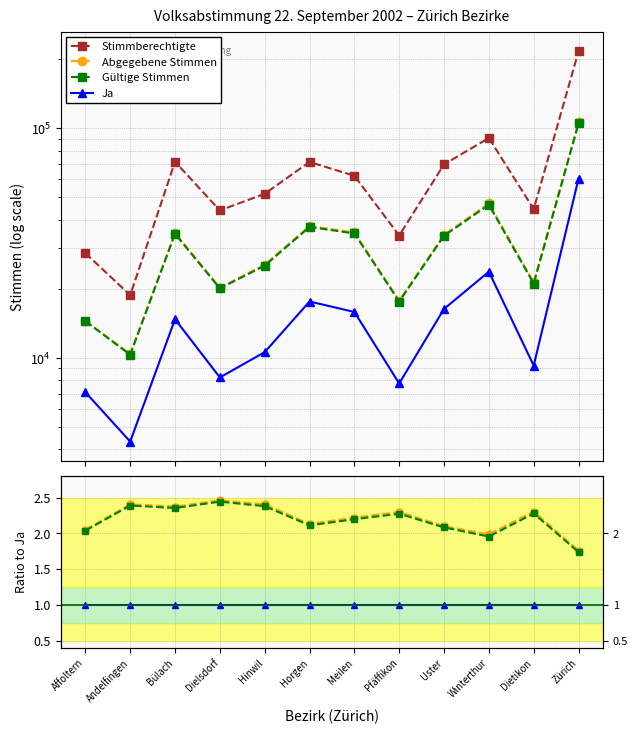

True or false: Abgegebene Stimmen and Stimmberechtigte cross at least once.

False